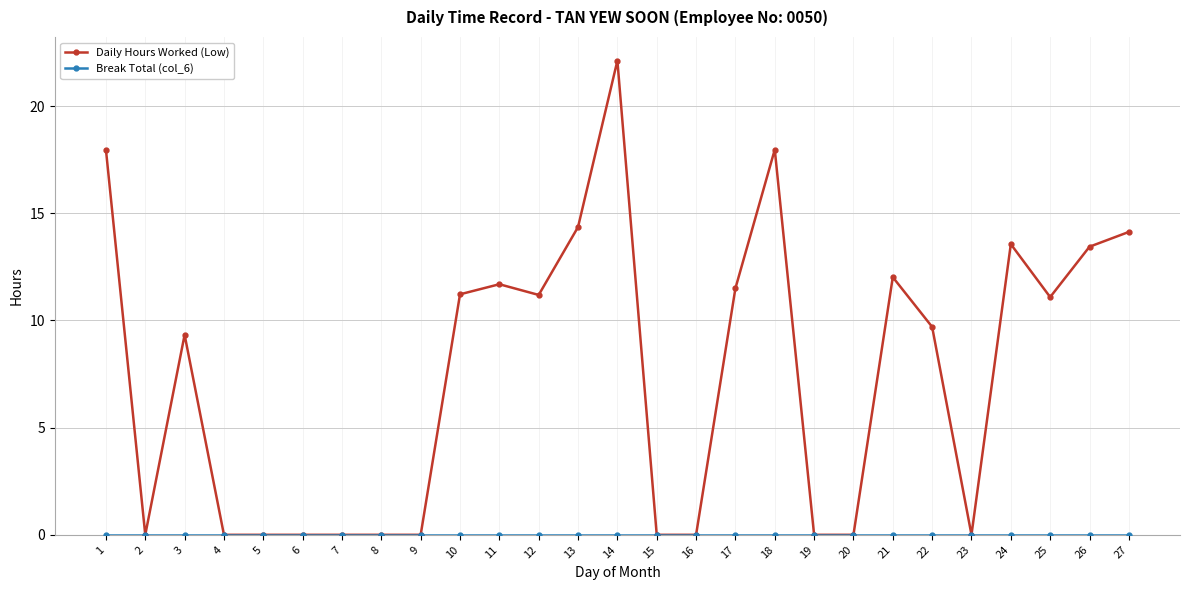

How many lines are shown in the chart?

2